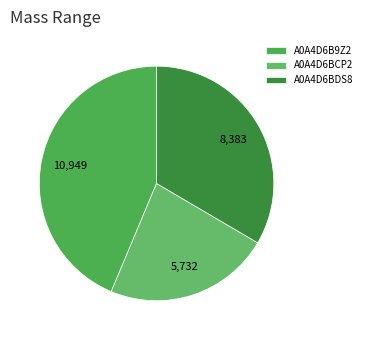

Which has a higher value, A0A4D6BDS8 or A0A4D6B9Z2?

A0A4D6B9Z2